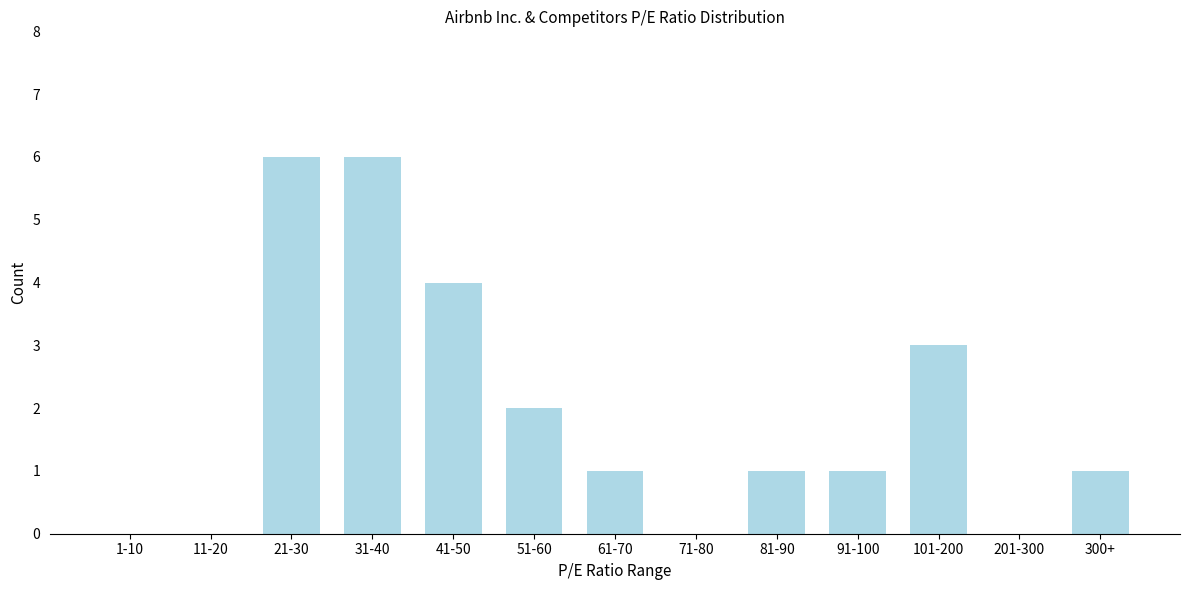

Reading left to right, what are all the values shown in this chart?

1-10=0	11-20=0	21-30=6	31-40=6	41-50=4	51-60=2	61-70=1	71-80=0	81-90=1	91-100=1	101-200=3	201-300=0	300+=1